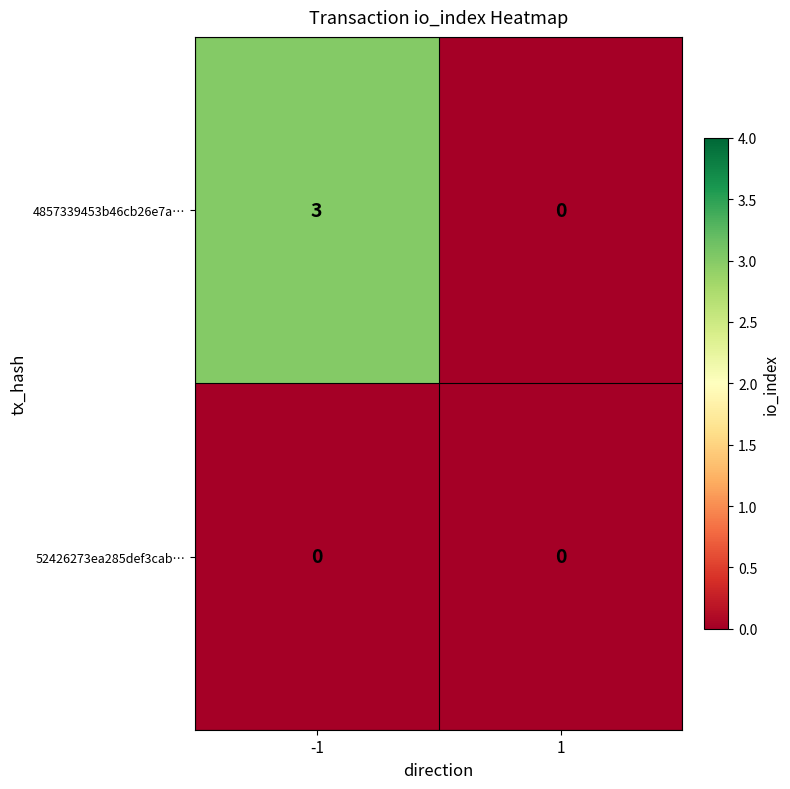

What is the maximum value for 4857339453b46cb26e7a…?

3